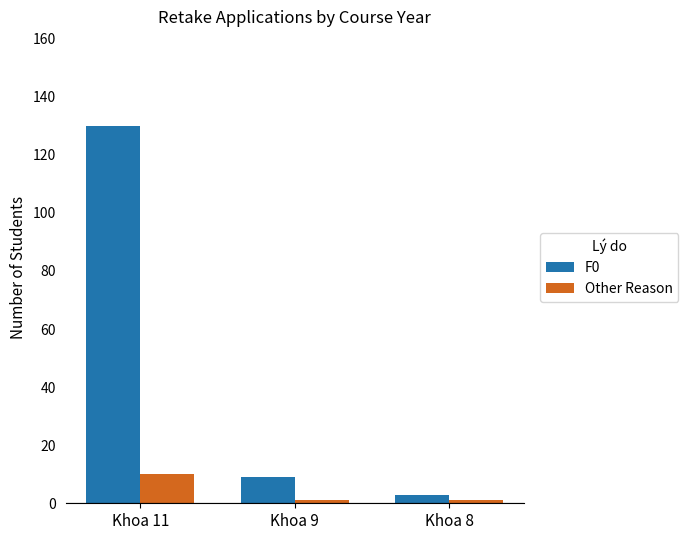

What is the minimum value for F0?

3